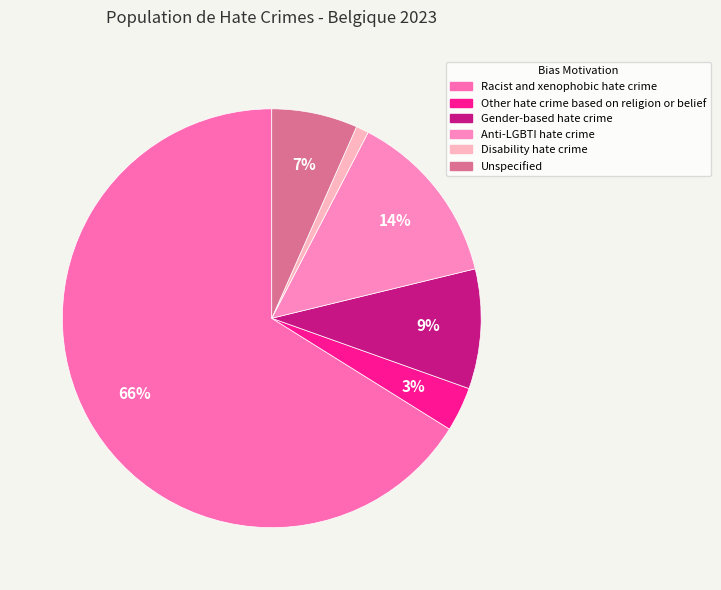

What percentage is the Other hate crime based on religion or belief slice, to the nearest percent?

3%